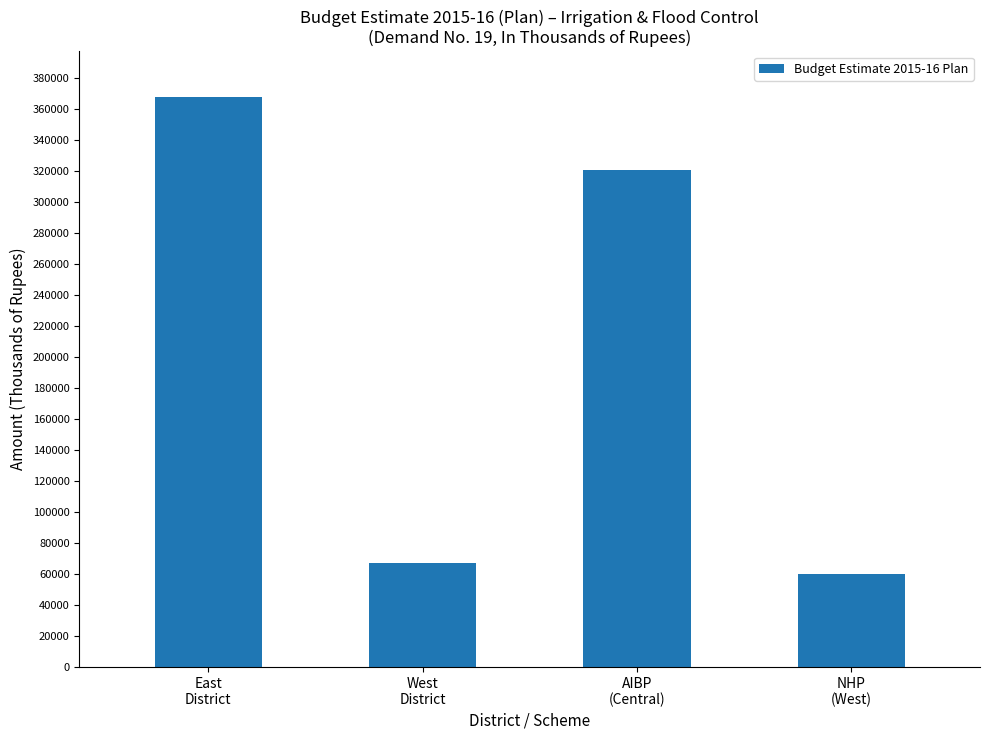

What is the difference between the maximum and minimum values?

307999